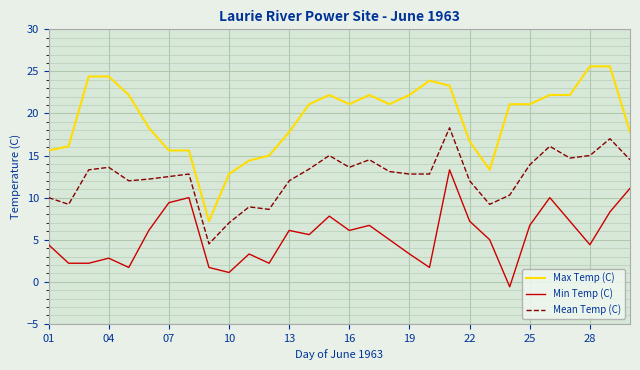

List the series in order of their overall mean, lowest first.

Min Temp (C), Mean Temp (C), Max Temp (C)